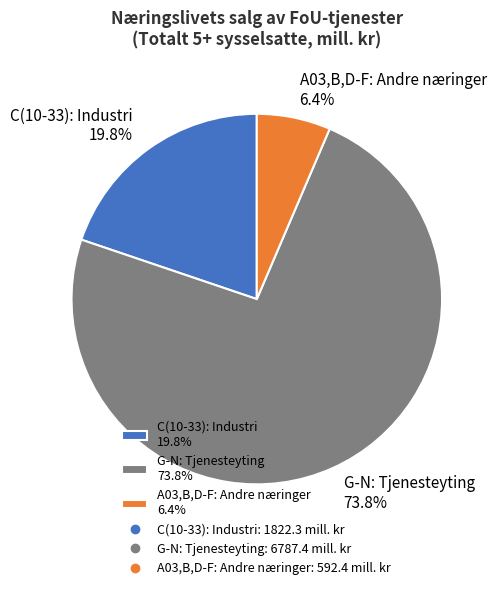

Between A03,B,D-F: Andre næringer 6.4% and G-N: Tjenesteyting 73.8%, which is larger?

G-N: Tjenesteyting 73.8%